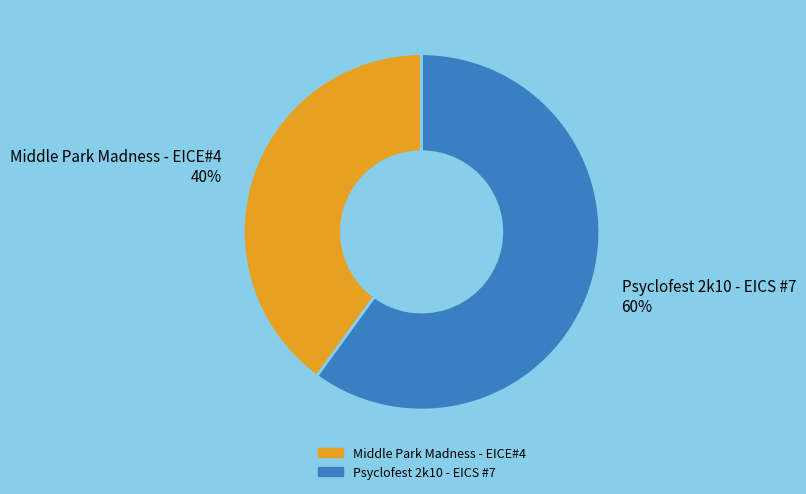

Between Middle Park Madness - EICE#4 and Psyclofest 2k10 - EICS #7, which is larger?

Psyclofest 2k10 - EICS #7